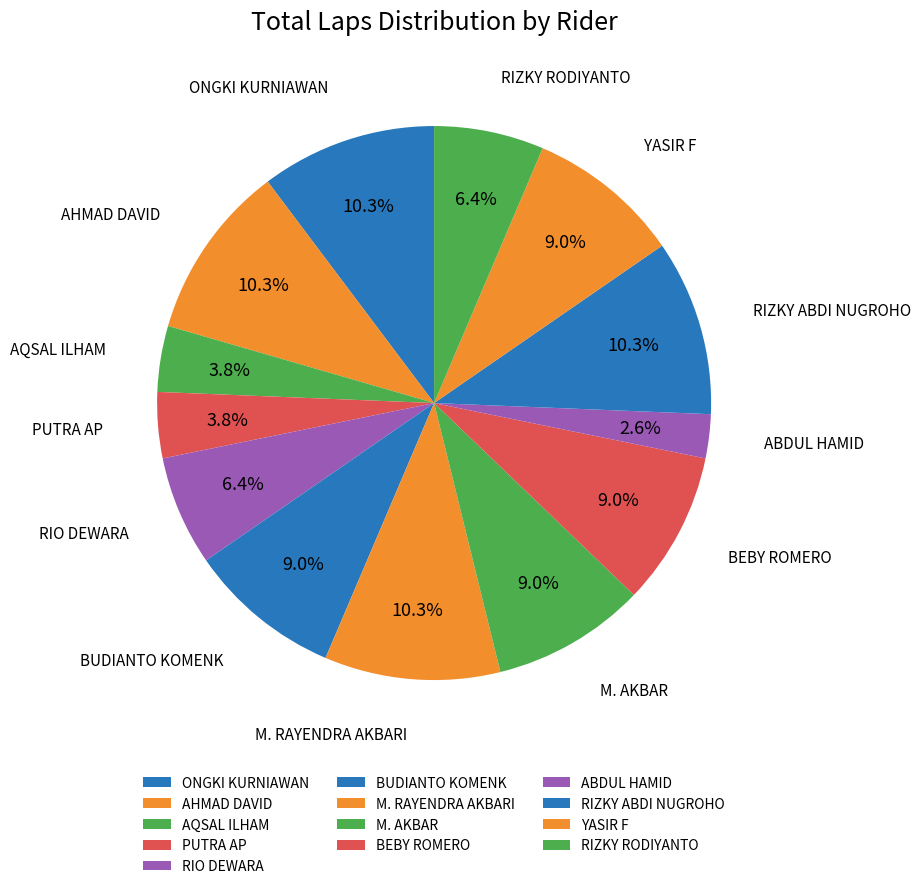

How many segments does this pie chart have?

13